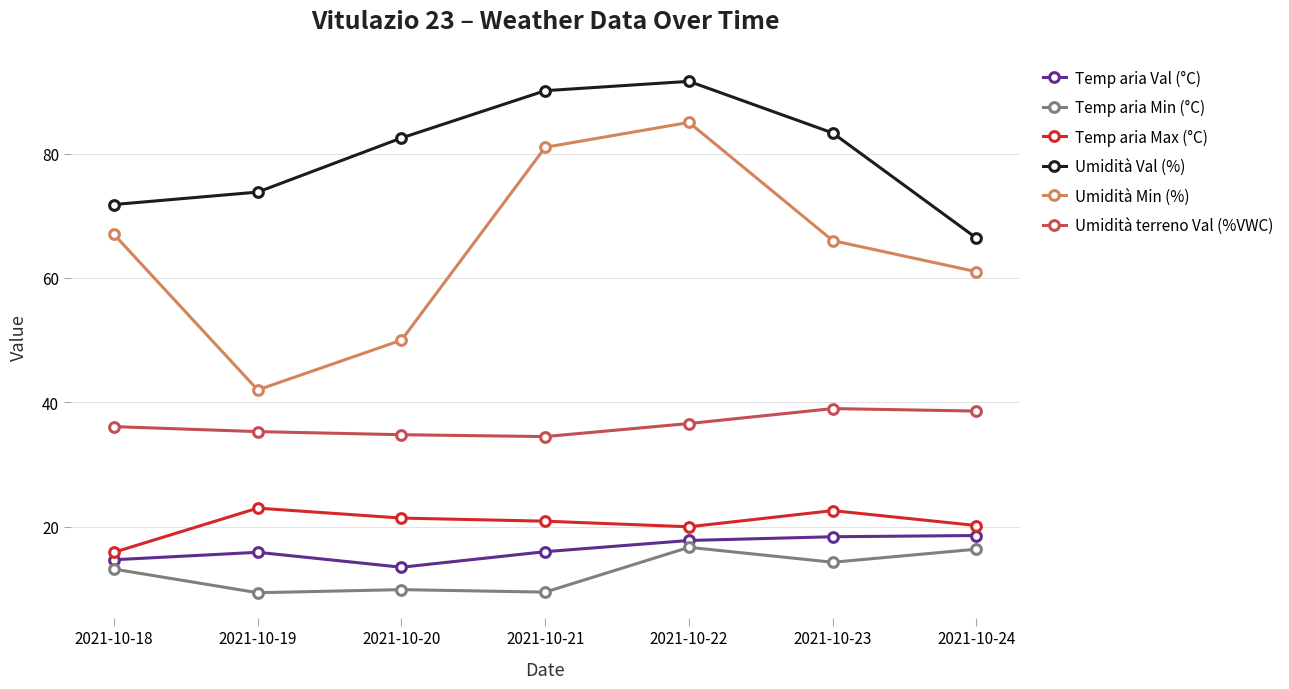

What is the difference between the Umidità Min (%) values at 2021-10-24 and 2021-10-19?

19.0